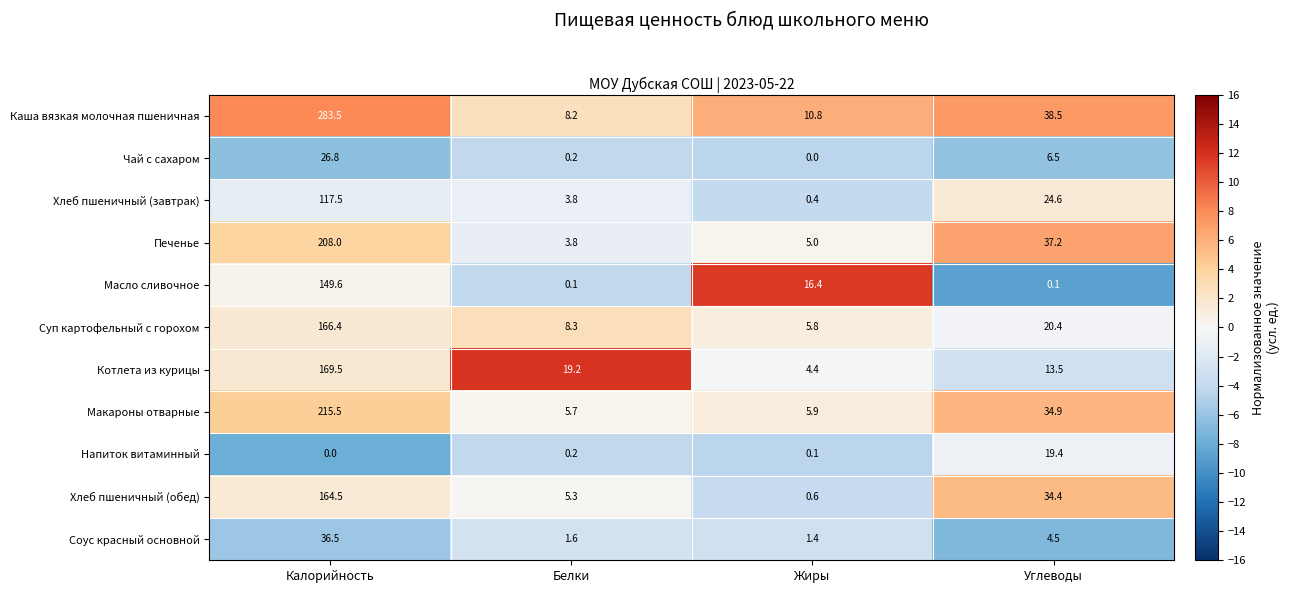

Between Жиры and Углеводы, which series saw the biggest shift?

Хлеб пшеничный (обед)